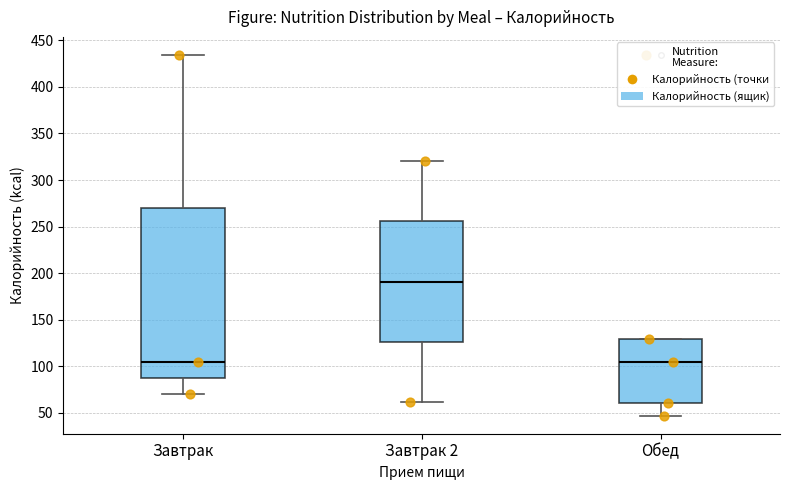

Which box's median line is the highest?

Завтрак 2